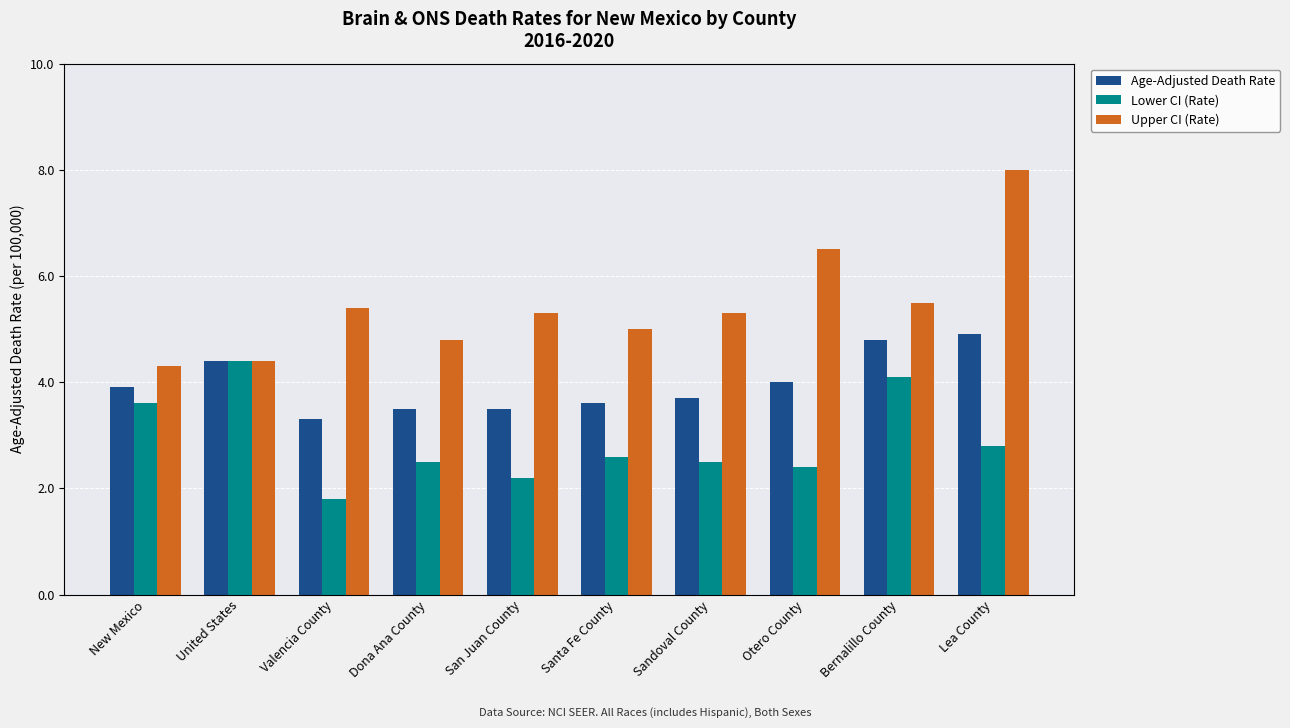

What is the total value across all series at Sandoval County?

11.5